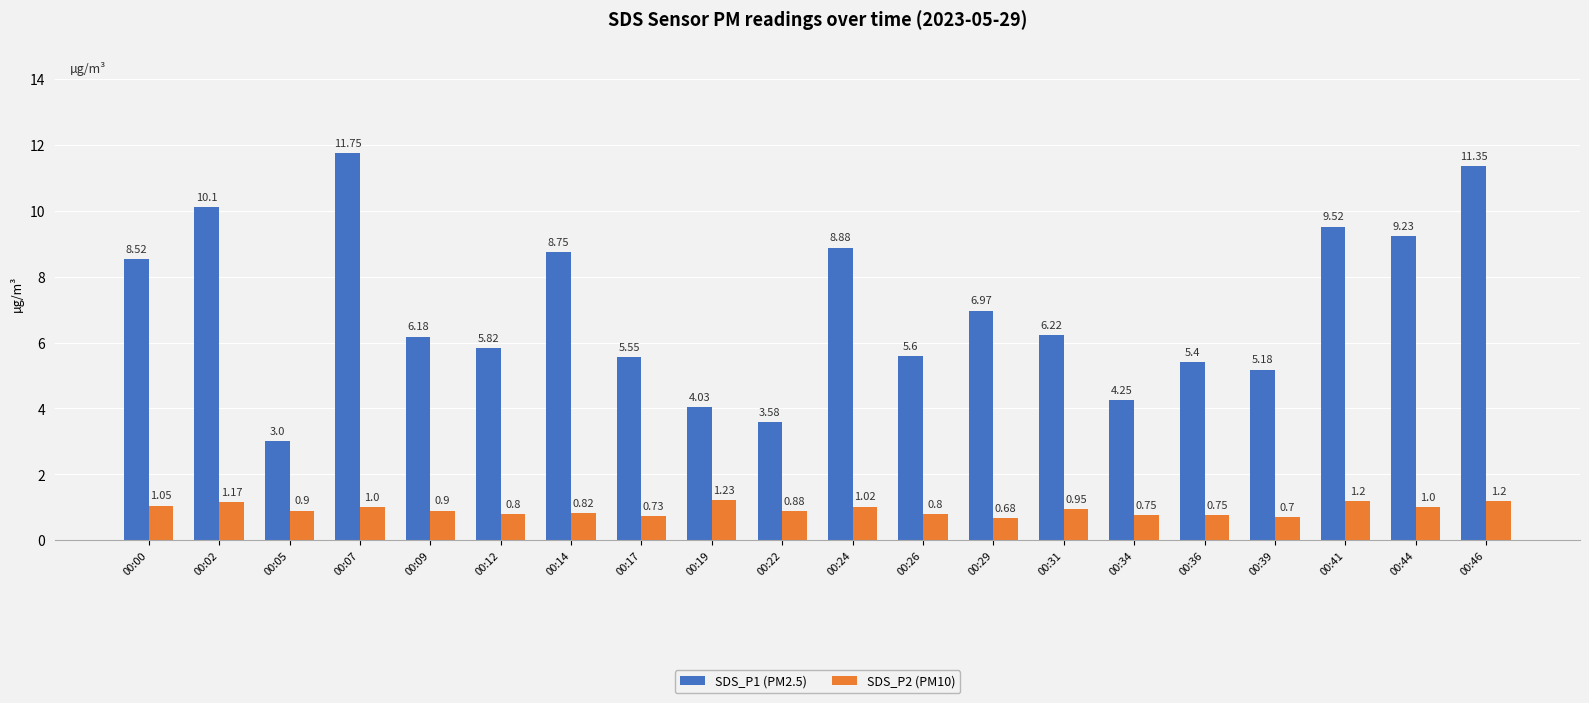

What is the average value of the SDS_P2 (PM10) series?

0.9